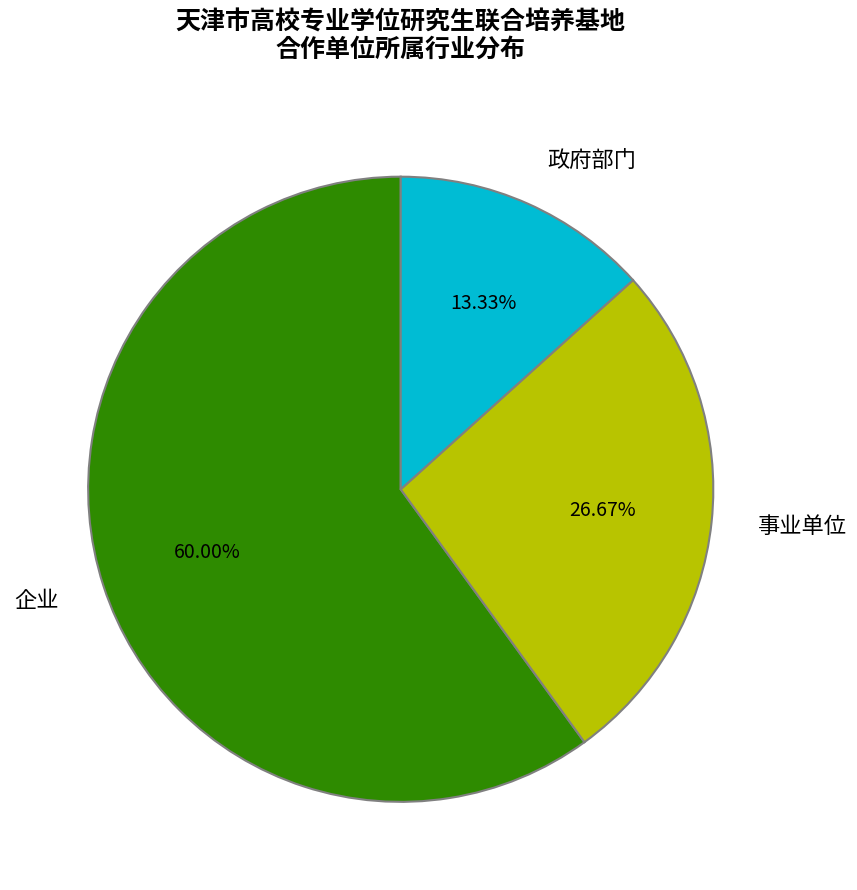

Is 企业 the majority of the pie?

Yes